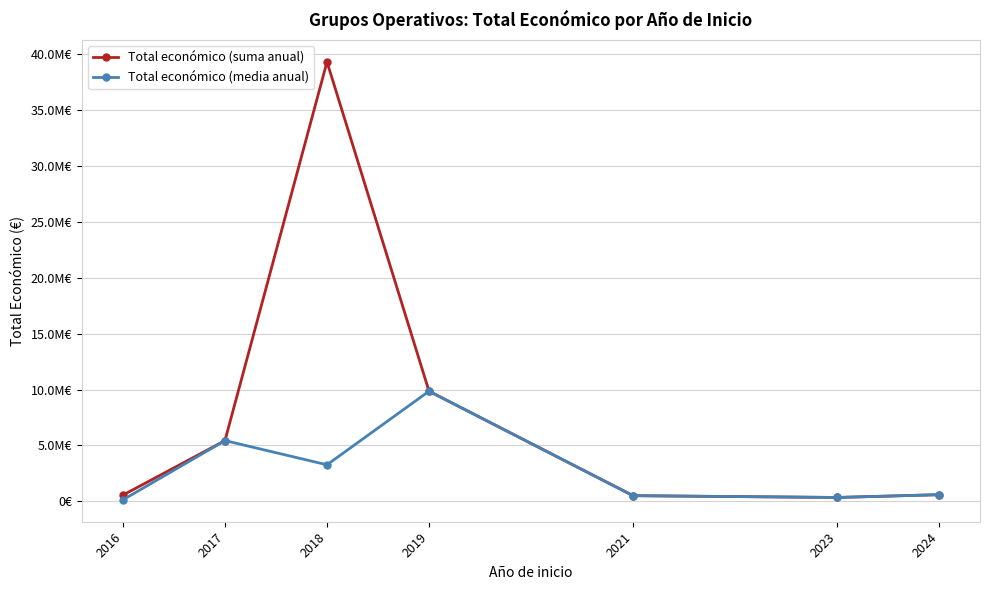

What is the approximate value of Total económico (suma anual) at 2018?

39276366.0